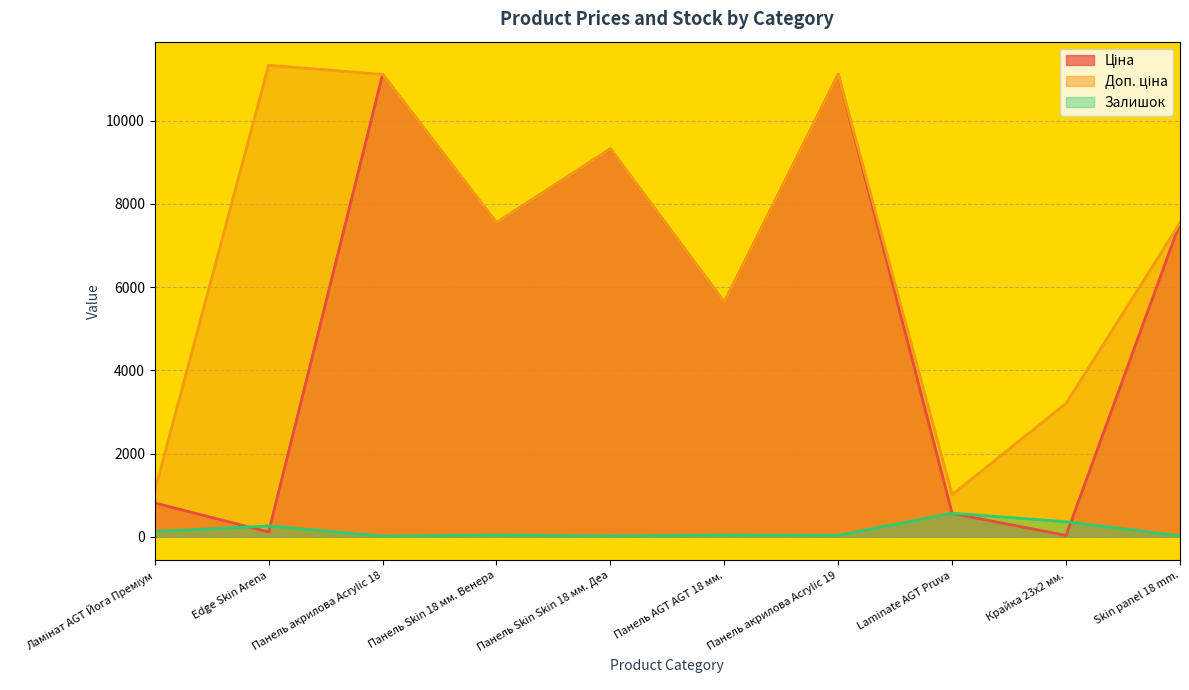

At Панель акрилова Acrylic 19, list the series in order from largest to smallest.

Ціна, Доп. ціна, Залишок